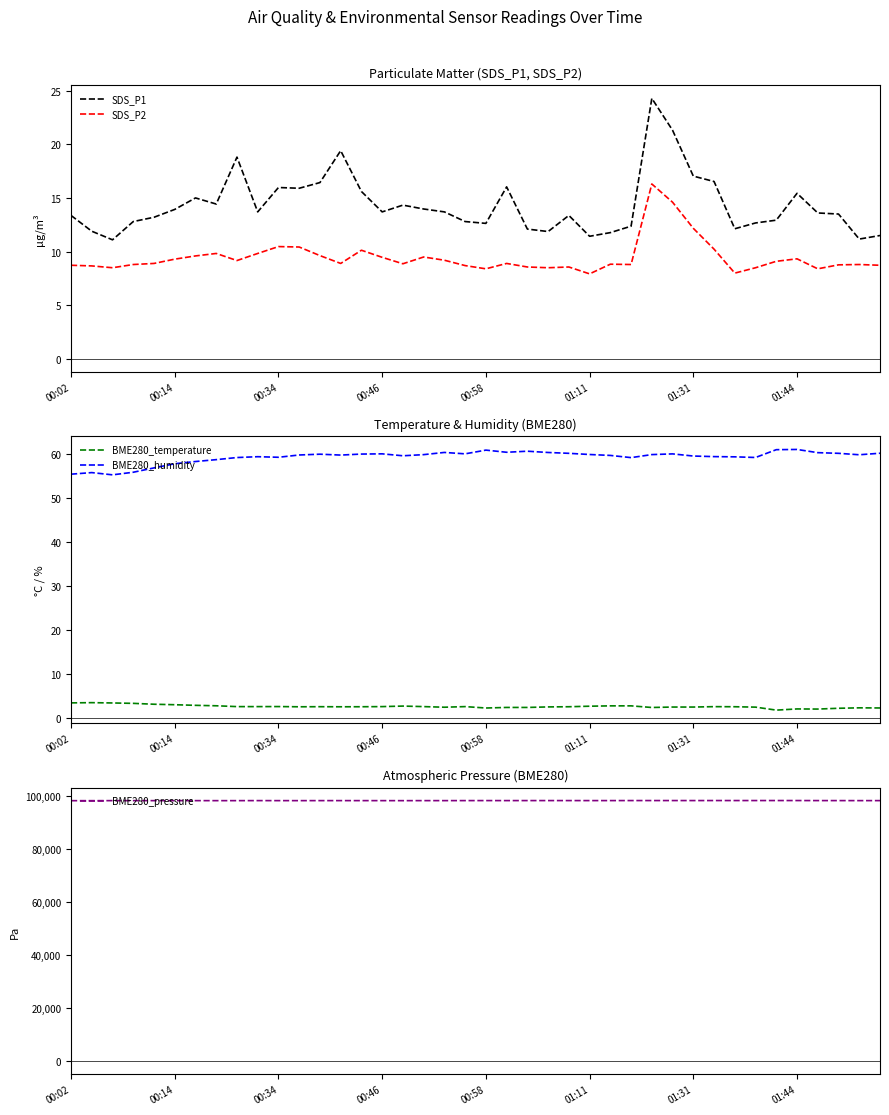

What is the difference between the highest and lowest values at 11?

98297.6